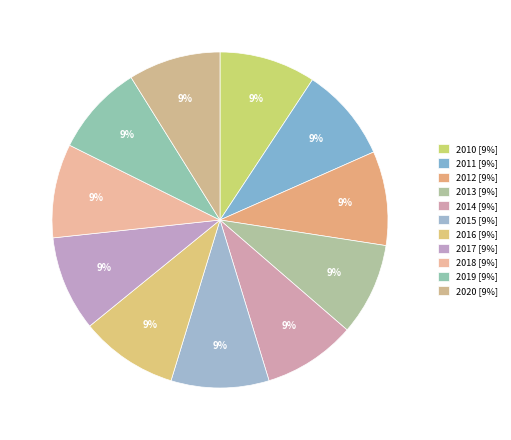

Combined, do 2018 and 2020 account for over 50%?

No